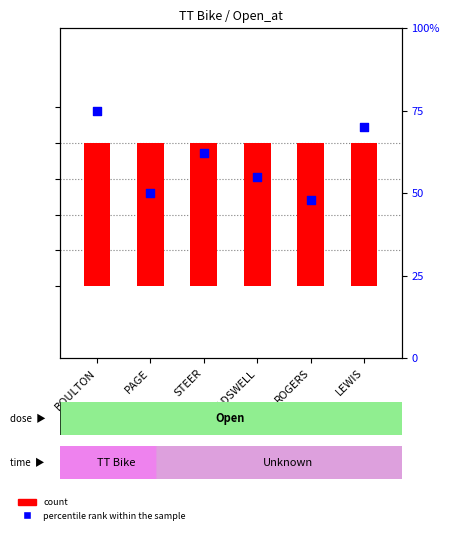

Which series reaches the maximum Y coordinate?

percentile rank within the sample